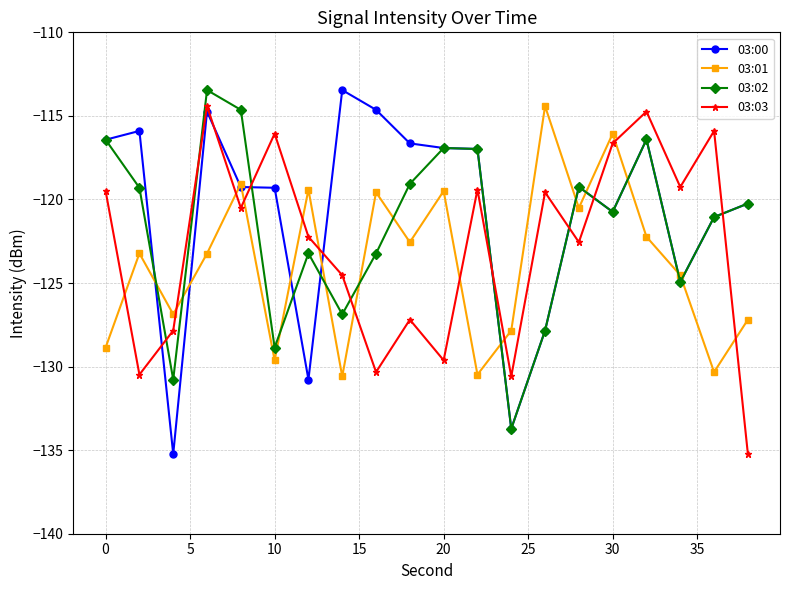

What is the maximum value shown in the chart?

-113.5